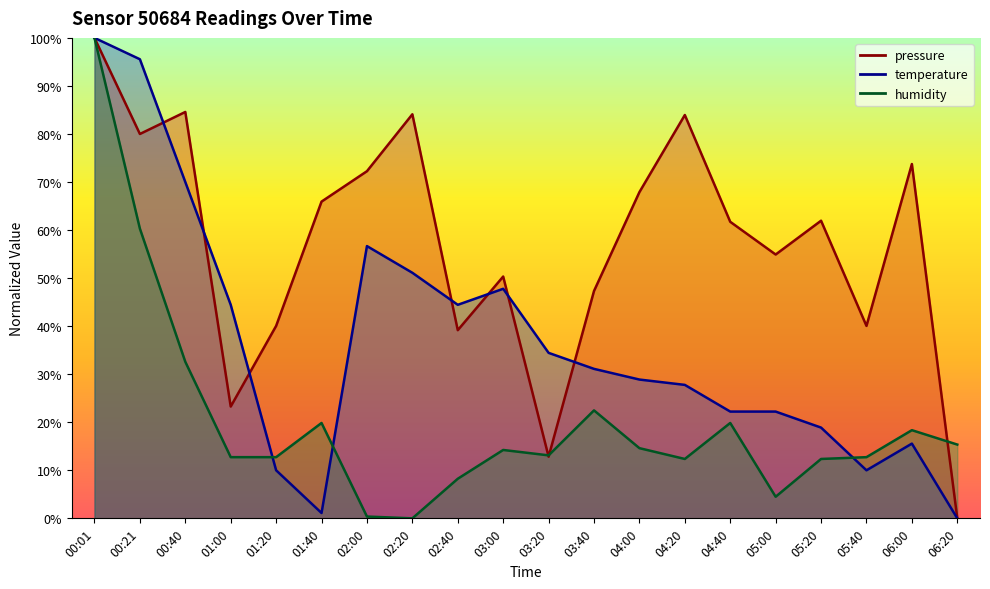

Which series changed the most between 00:01 and 02:20?

humidity